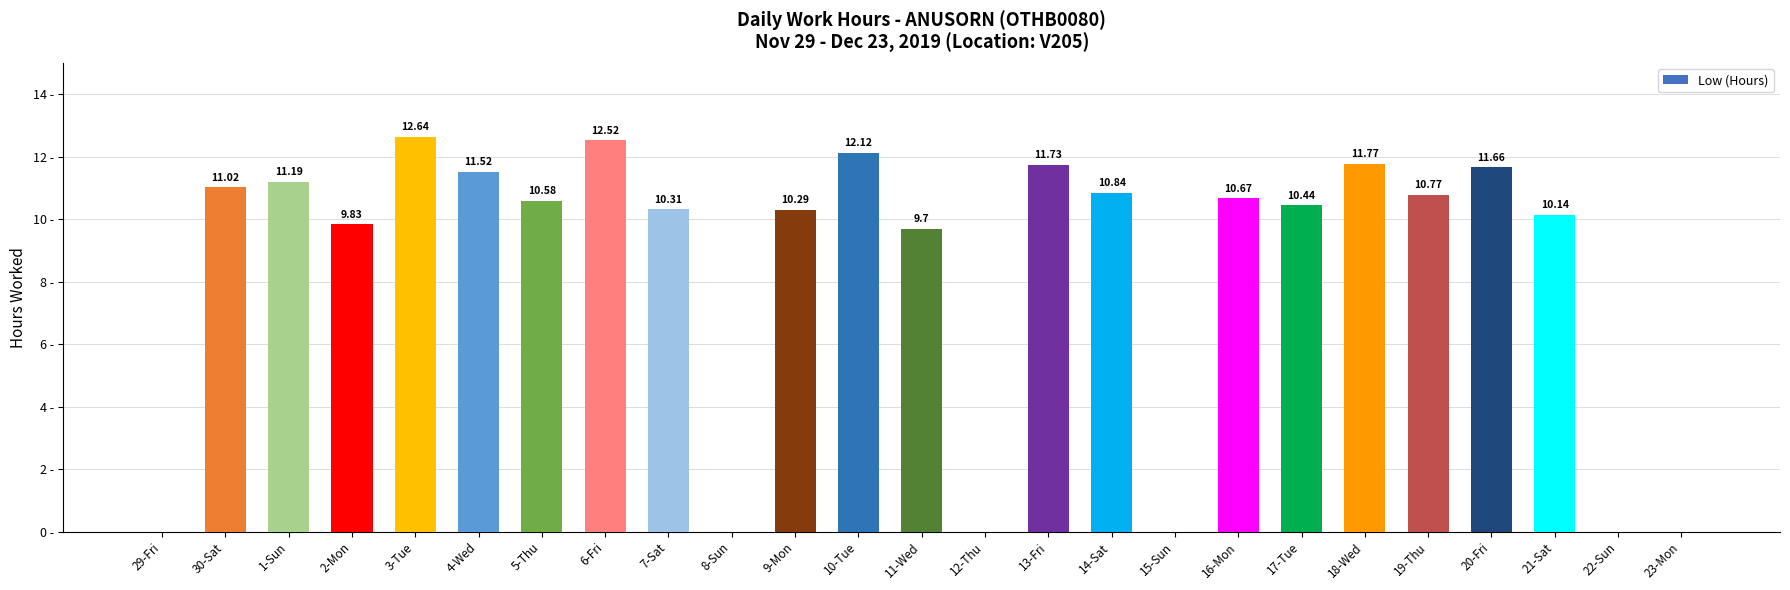

Between 10-Tue and 30-Sat, which is larger?

10-Tue